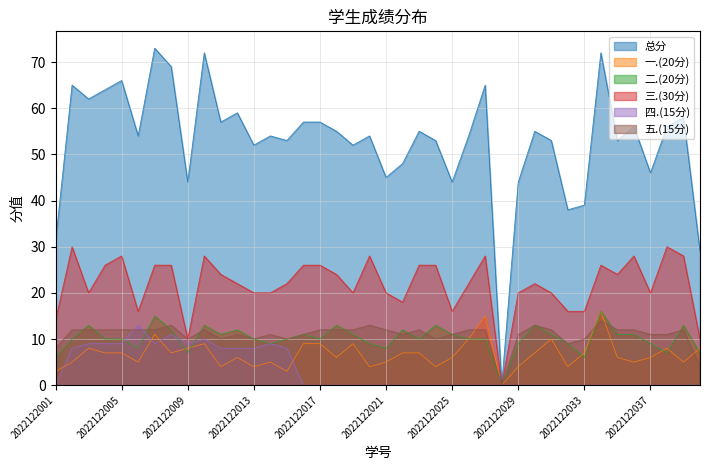

How many lines are shown in the chart?

6